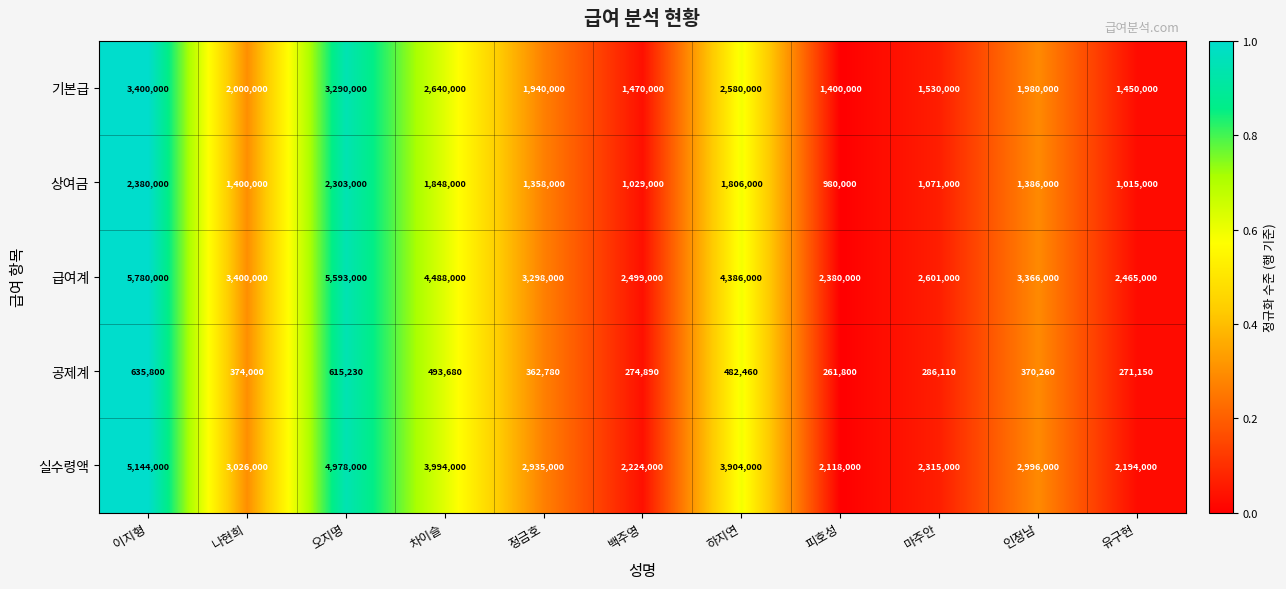

What is the difference between the second highest and second lowest values in the 공제계 series?

344080